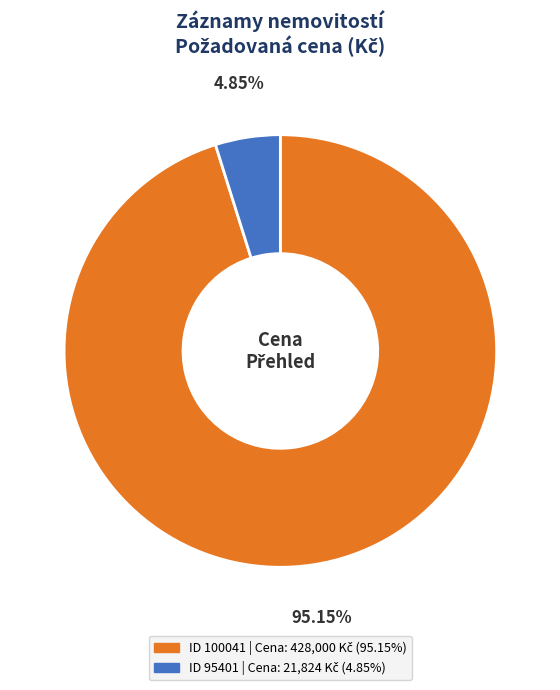

How many slices are in this pie chart?

2